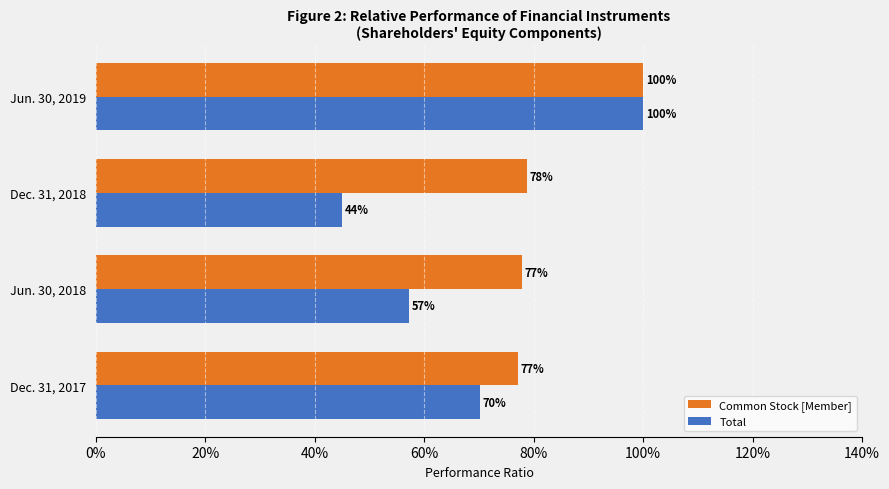

What is the maximum value shown in the chart?

100.0